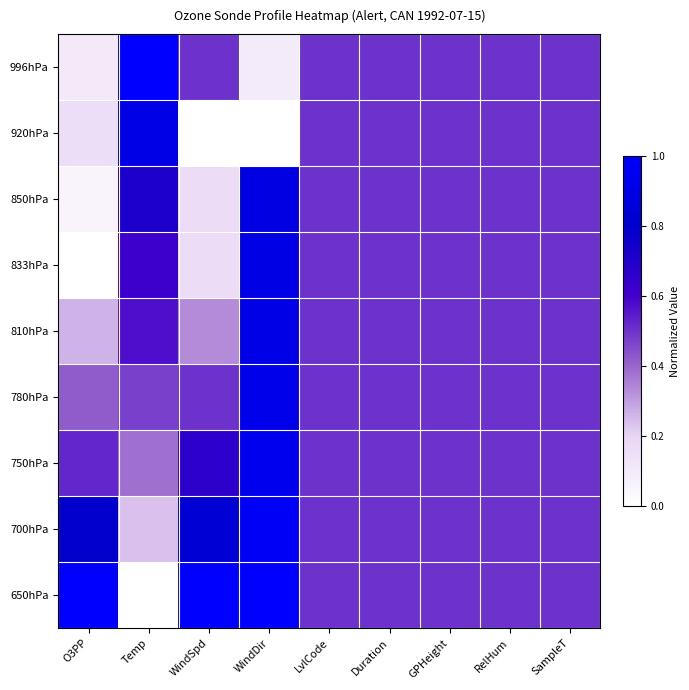

At which category does the chart reach its peak across all series?

Temp